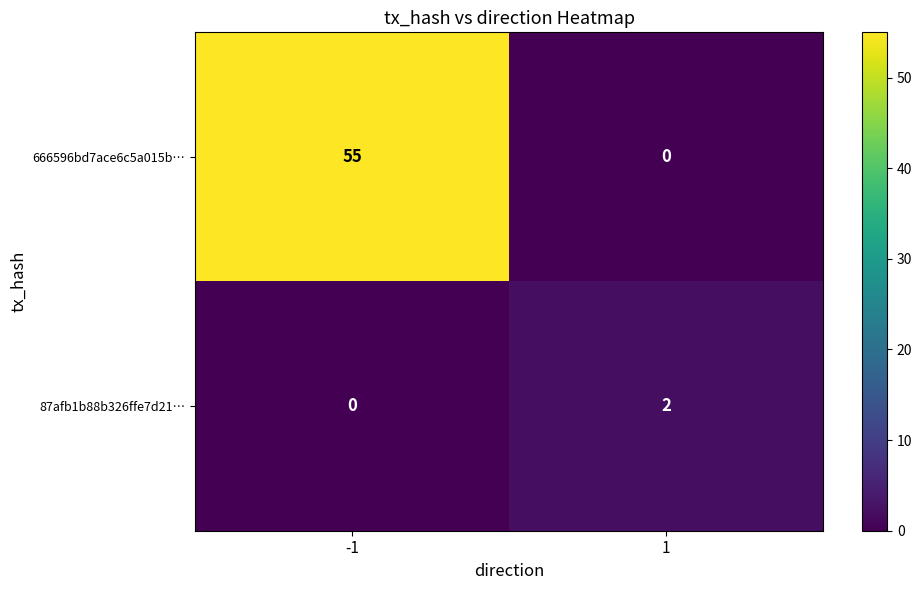

Rank the series at 1 from lowest to highest value.

666596bd7ace6c5a015b…, 87afb1b88b326ffe7d21…